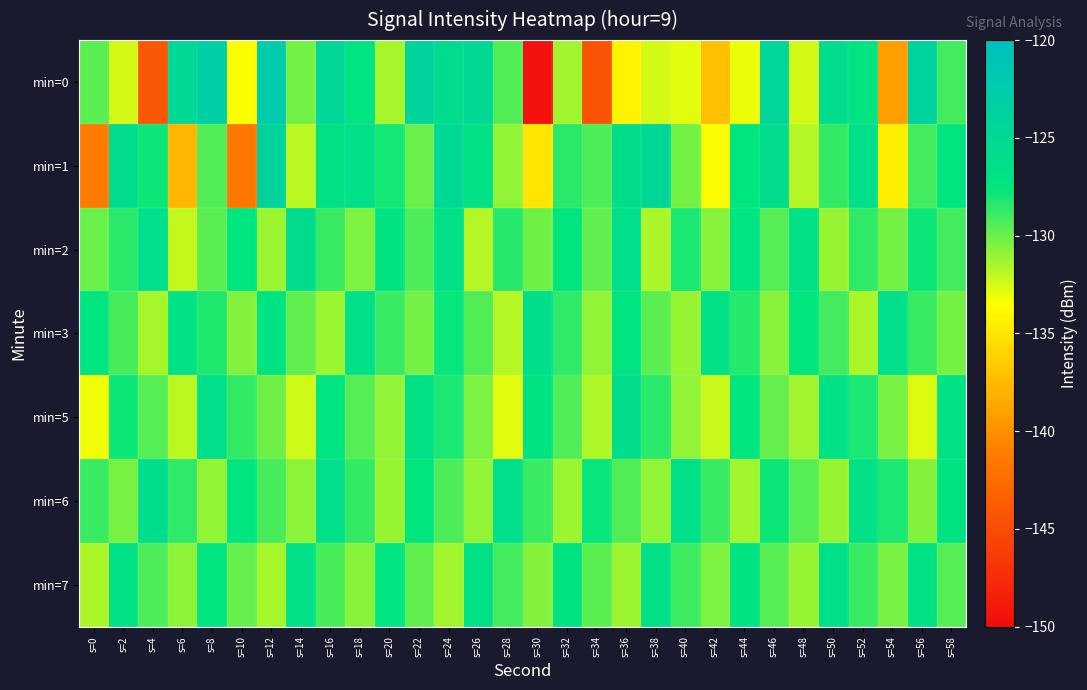

Rank the series at s=34 from lowest to highest value.

min=0, min=5, min=3, min=2, min=7, min=1, min=6